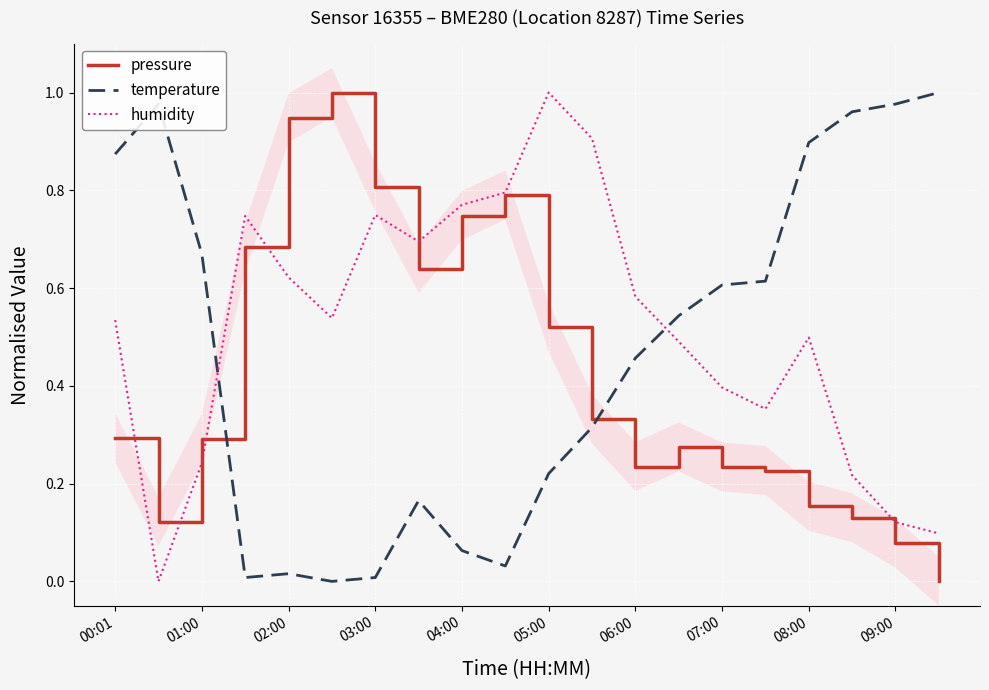

True or false: pressure has a value of 0.3 at 01:00.

True